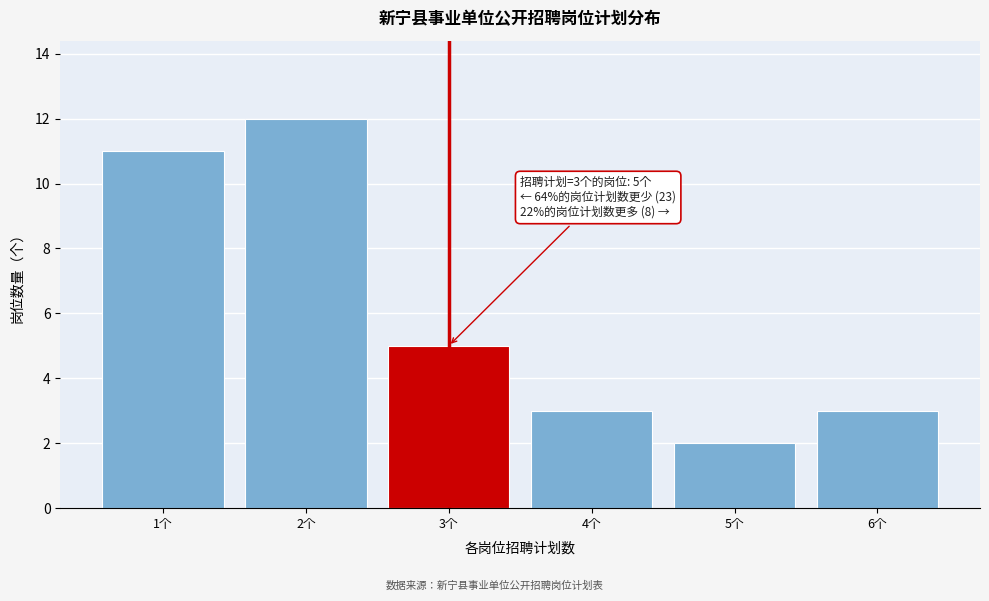

Reading left to right, extract all data points from this chart.

1个=11	2个=12	3个=5	4个=3	5个=2	6个=3